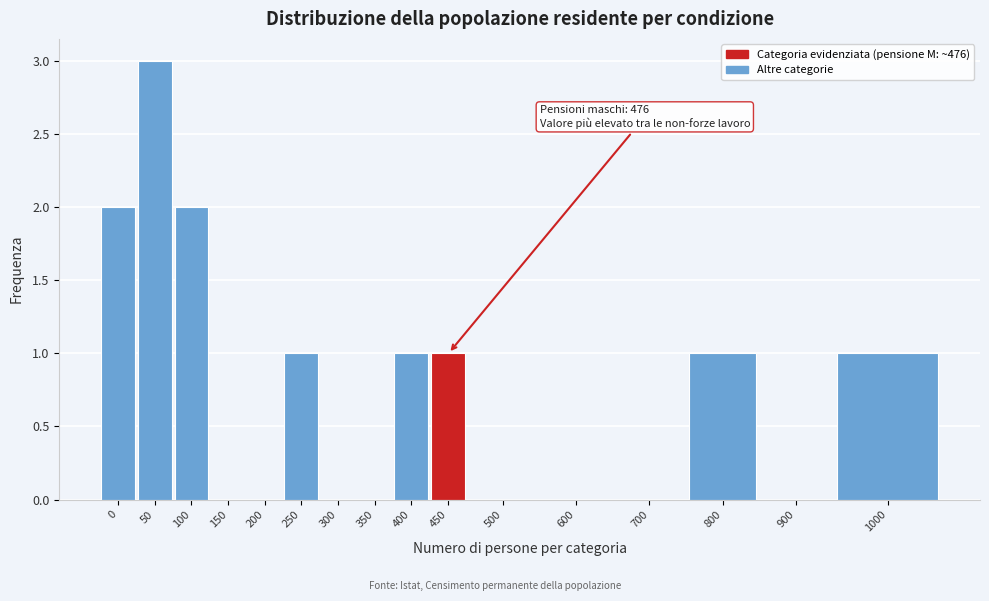

Reading right to left, what are all the values shown in this chart?

1000=1	900=0	800=1	700=0	600=0	500=0	450=1	400=1	350=0	300=0	250=1	200=0	150=0	100=2	50=3	0=2